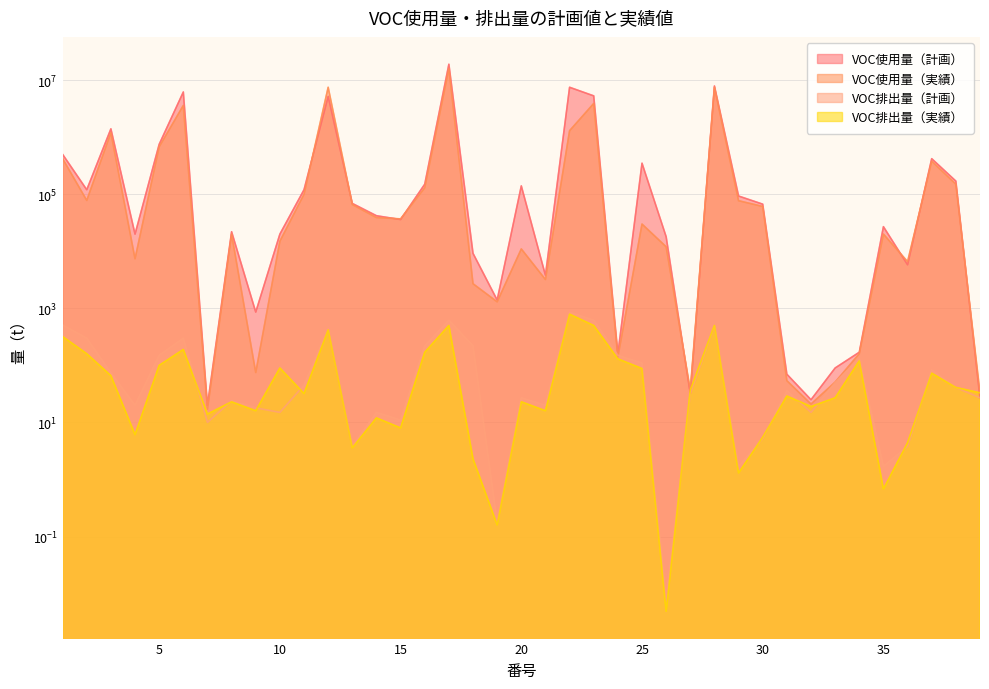

Is it true that VOC排出量（実績） equals 500.0 at 28?

True